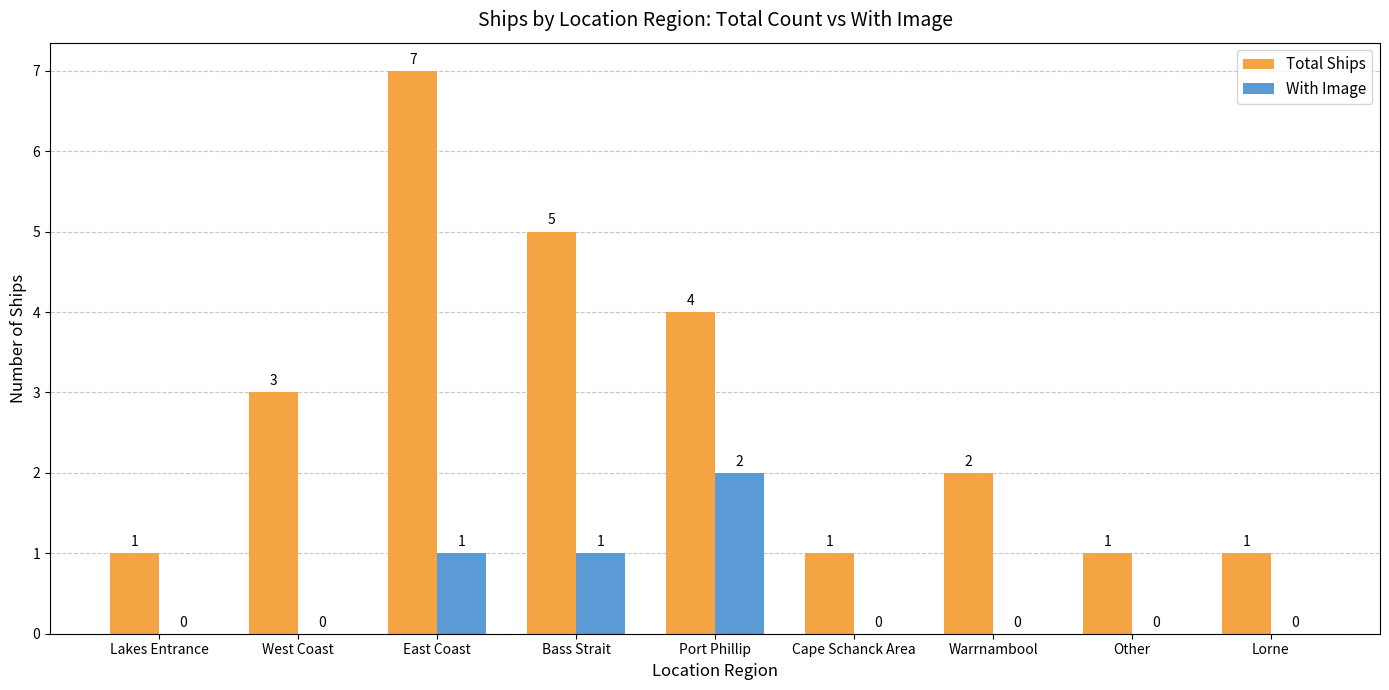

How many Total Ships values are between 1 and 4?

7